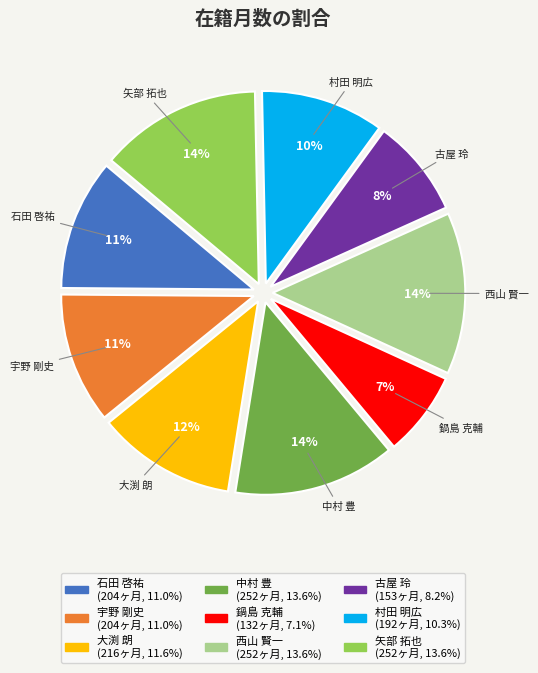

What percentage is the 中村 豊 slice, to the nearest percent?

14%